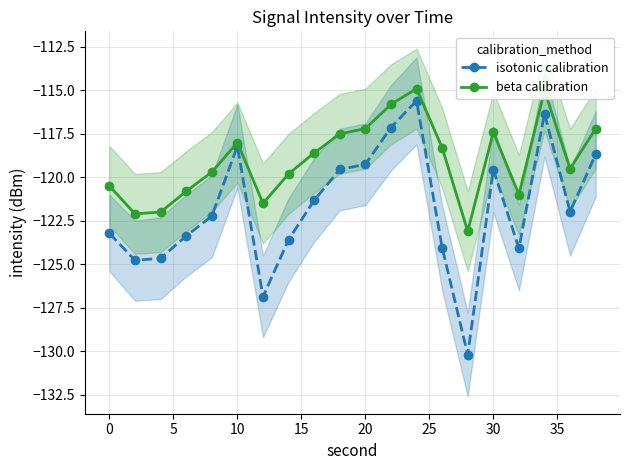

True or false: beta calibration has more than 0 points higher than both neighbors.

True